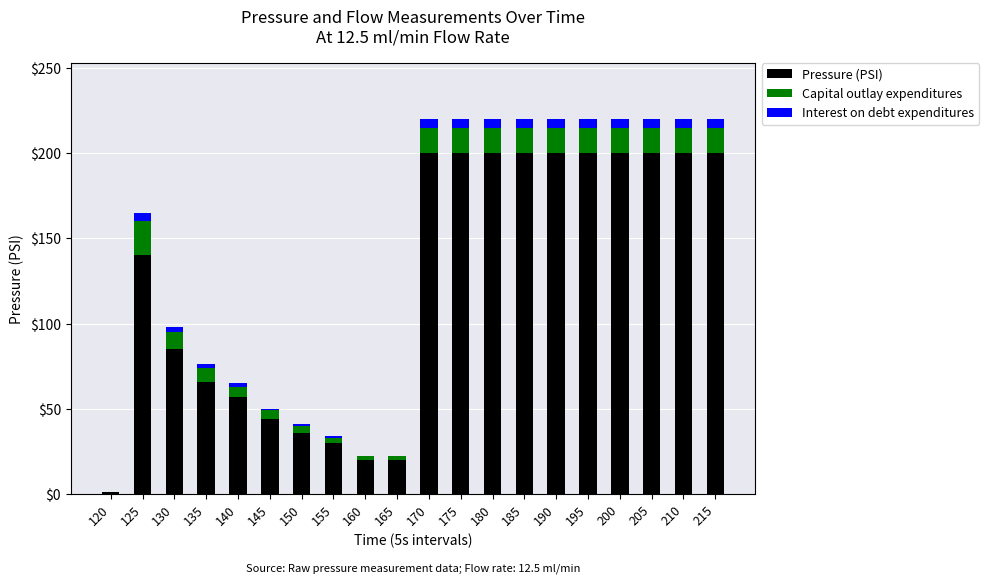

At which label is Pressure (PSI) closest to 100?

130